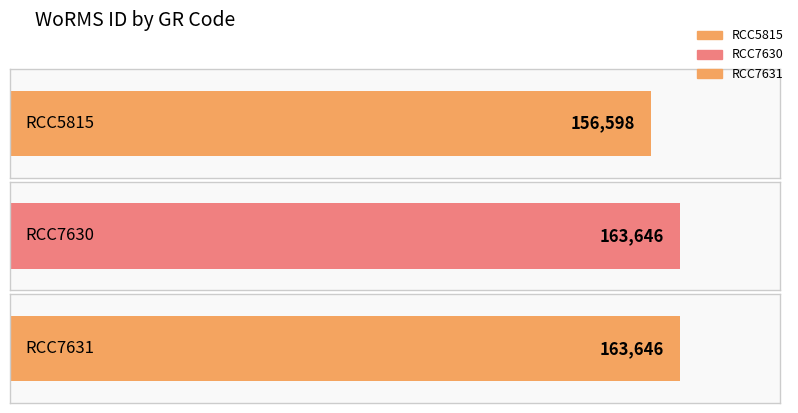

List the labels in order of value, smallest first.

RCC5815, RCC7630, RCC7631